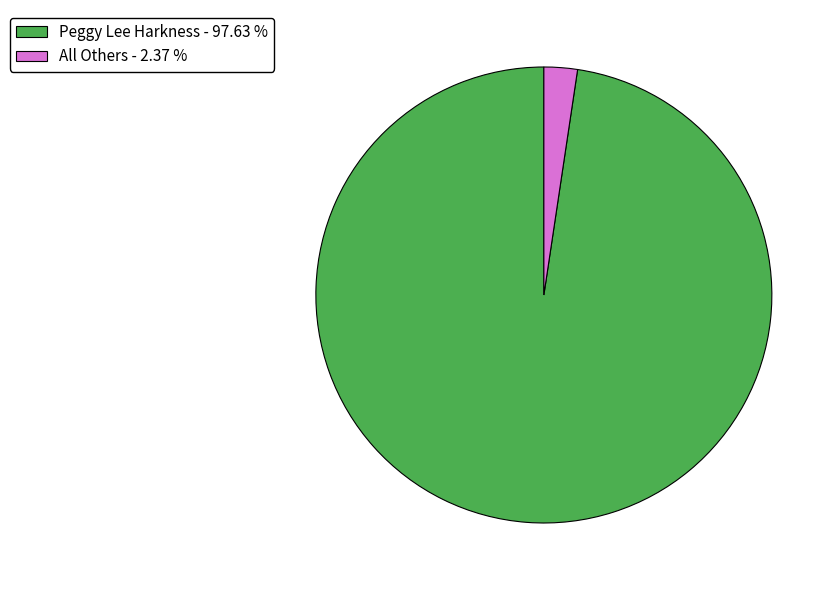

Is it true that All Others is 2% of the pie?

True